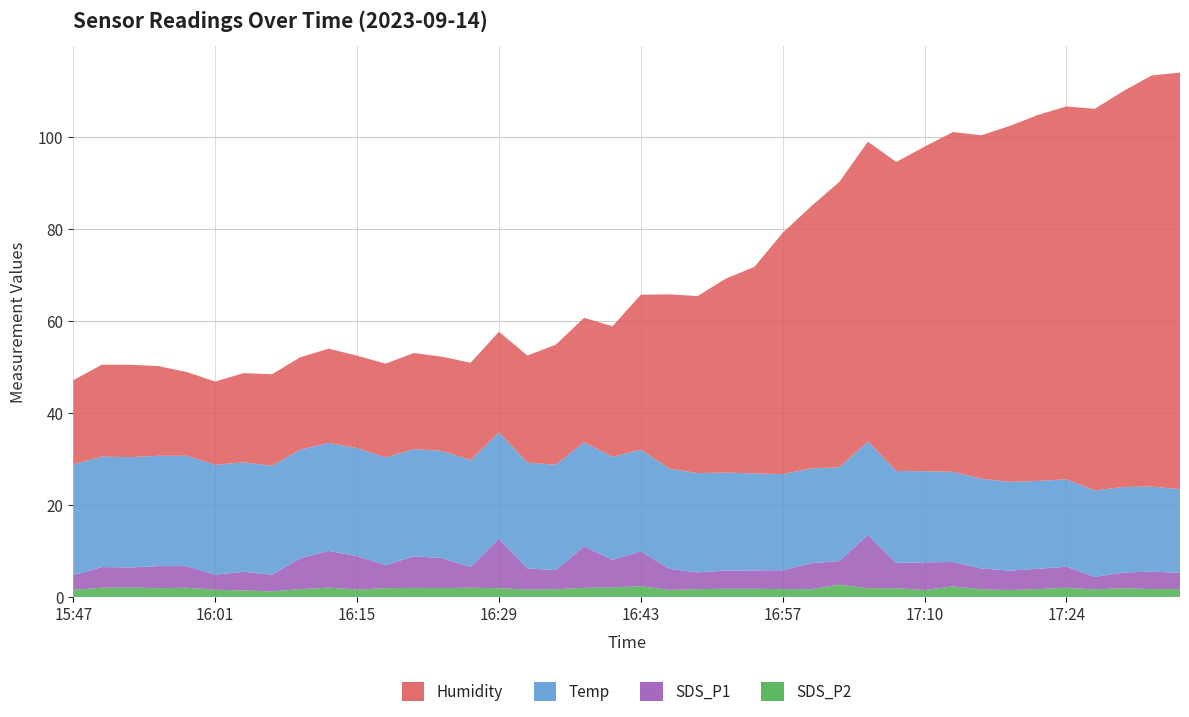

Reading left to right, what are all the values shown in this chart?

SDS_P1: 3.2	4.5	4.3	4.8	4.7	3.3	4.1	3.6	6.7	8.0	7.3	5.0	6.9	6.5	4.5	10.8	4.6	4.2	9.0	6.0	7.6	4.6	3.6	4.0	4.0	4.1	5.7	5.1	11.6	5.5	6.0	5.3	4.6	4.2	4.4	4.6	2.7	3.4	3.8	3.5
SDS_P2: 1.5	2.0	2.1	1.9	2.0	1.6	1.4	1.2	1.7	2.0	1.6	1.9	2.0	1.9	2.0	1.9	1.6	1.7	2.0	2.1	2.3	1.5	1.7	1.8	1.8	1.7	1.7	2.7	1.9	1.9	1.5	2.3	1.6	1.5	1.7	2.0	1.6	1.9	1.7	1.7
Temp: 24.1	24.0	24.0	24.0	24.0	23.9	23.8	23.7	23.6	23.5	23.5	23.4	23.3	23.3	23.2	23.1	23.0	22.9	22.6	22.4	22.1	21.8	21.6	21.3	21.1	20.9	20.6	20.4	20.3	20.0	19.8	19.6	19.5	19.3	19.1	19.0	18.8	18.6	18.5	18.2
Humidity: 18.3	20.0	20.1	19.5	18.2	18.1	19.4	19.9	20.1	20.5	20.1	20.4	20.9	20.5	21.2	21.9	23.3	26.1	27.1	28.4	33.7	37.9	38.5	42.2	44.9	52.5	57.0	62.1	65.2	67.2	70.6	73.9	74.7	77.4	79.6	81.1	83.0	86.1	89.4	90.6